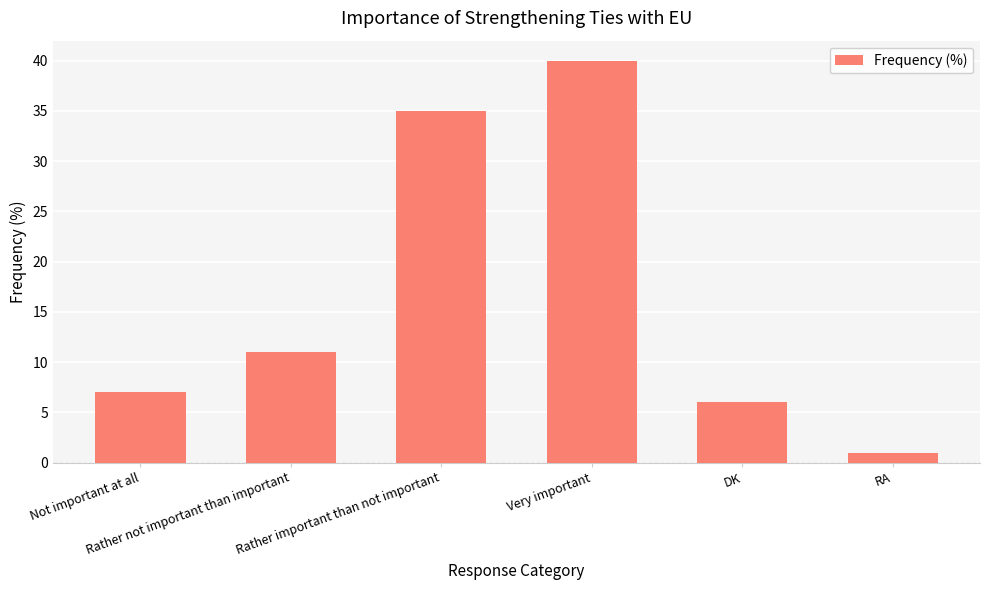

True or false: the data shows 7 at Not important at all.

True